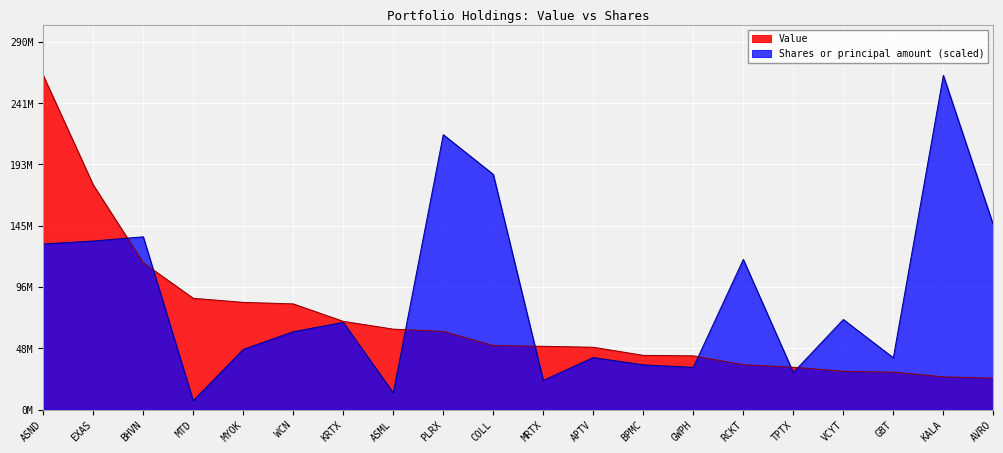

Between which two adjacent categories do Value and Shares or principal amount first intersect?

EXAS and BHVN